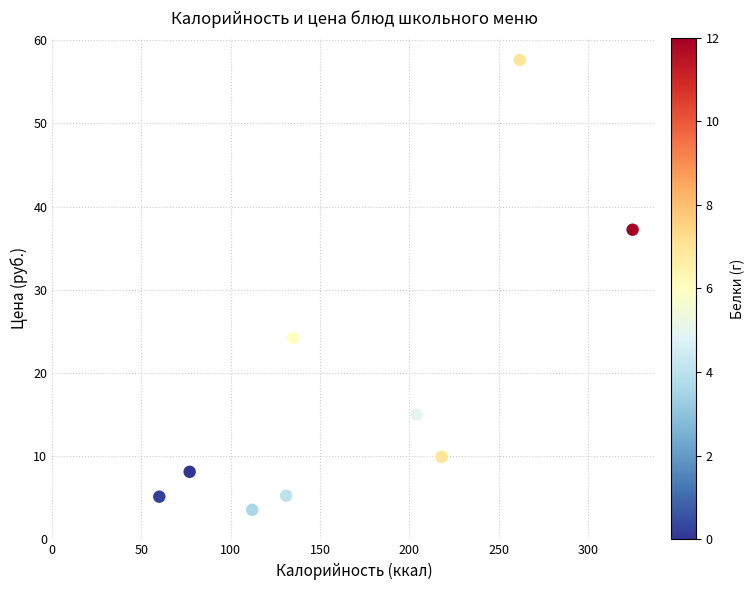

What Y value in the scatter plot is closest to 30?

24.2